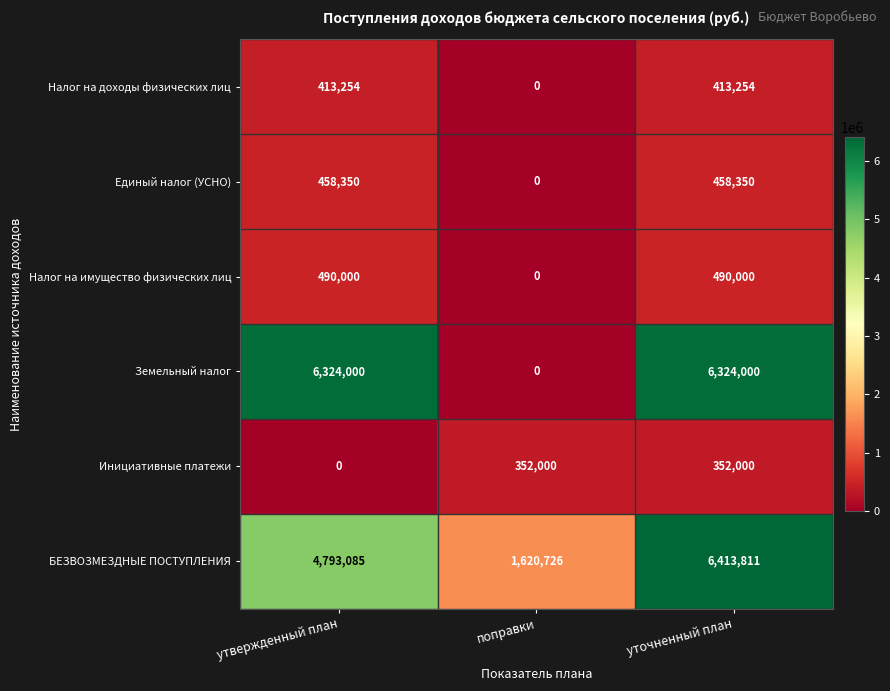

What is the spread (max minus min) of values at уточненный план?

6061811